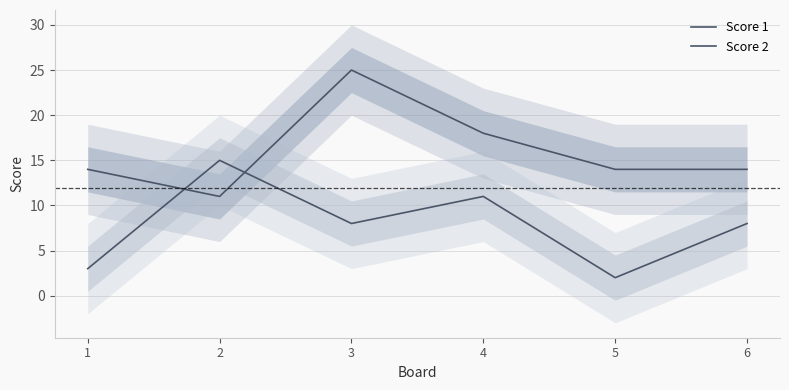

Rank the categories by Score 2 value from highest to lowest.

2, 4, 3, 6, 1, 5